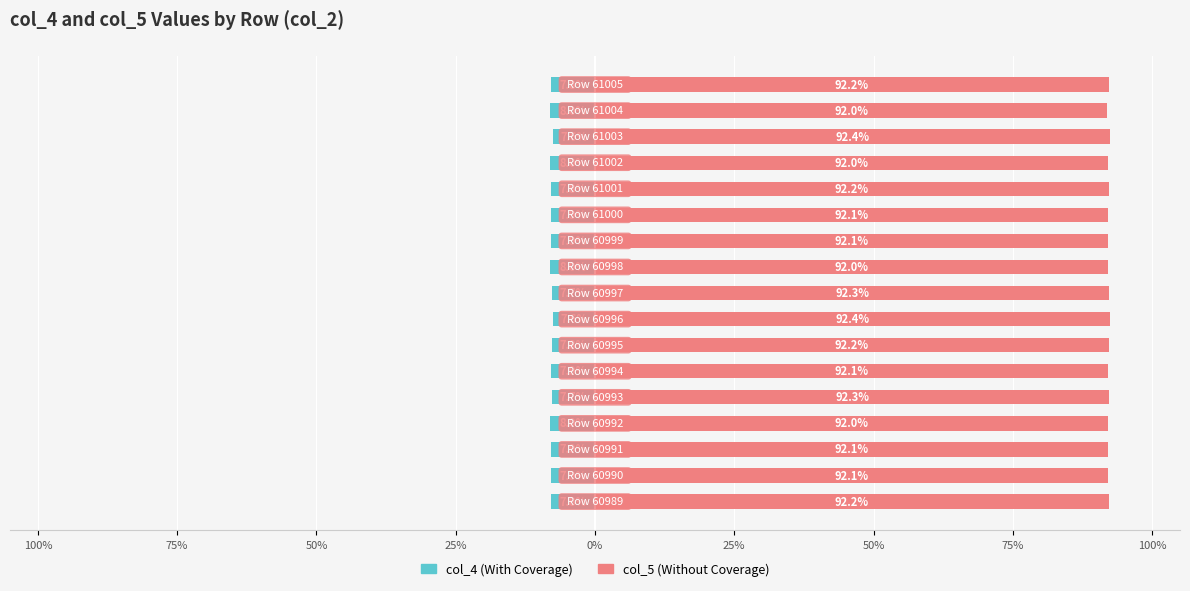

What value does the col_4 series have at 25%?

-8.0